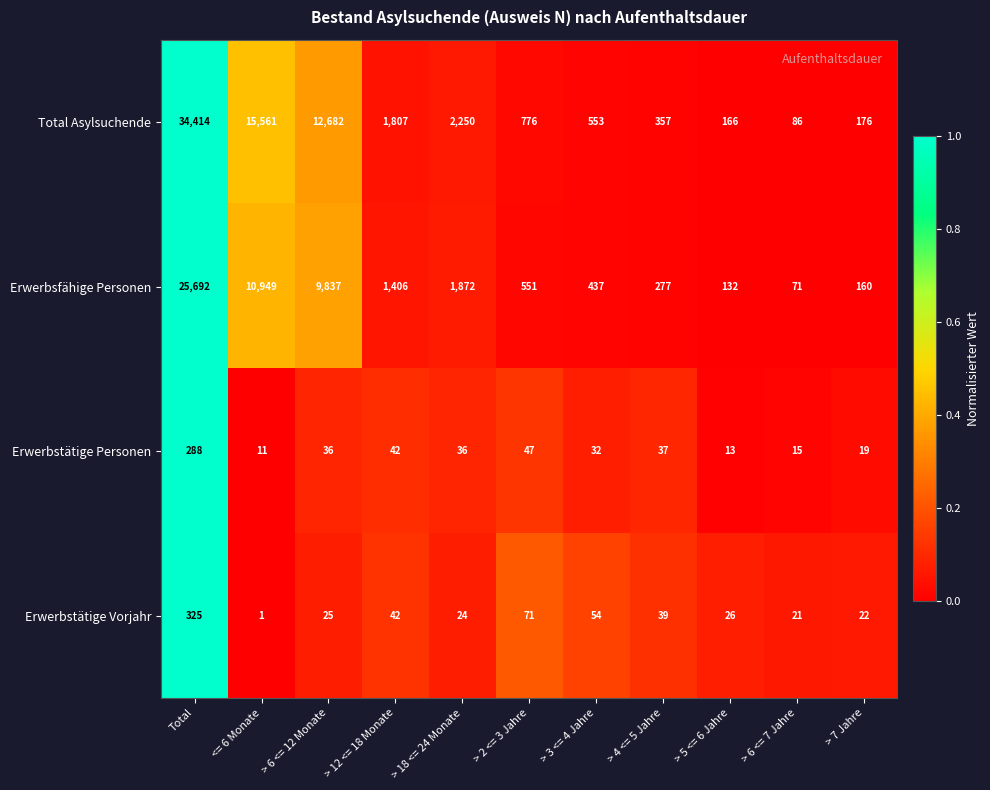

How many values in the Erwerbsfähige Personen series are below 551?

5